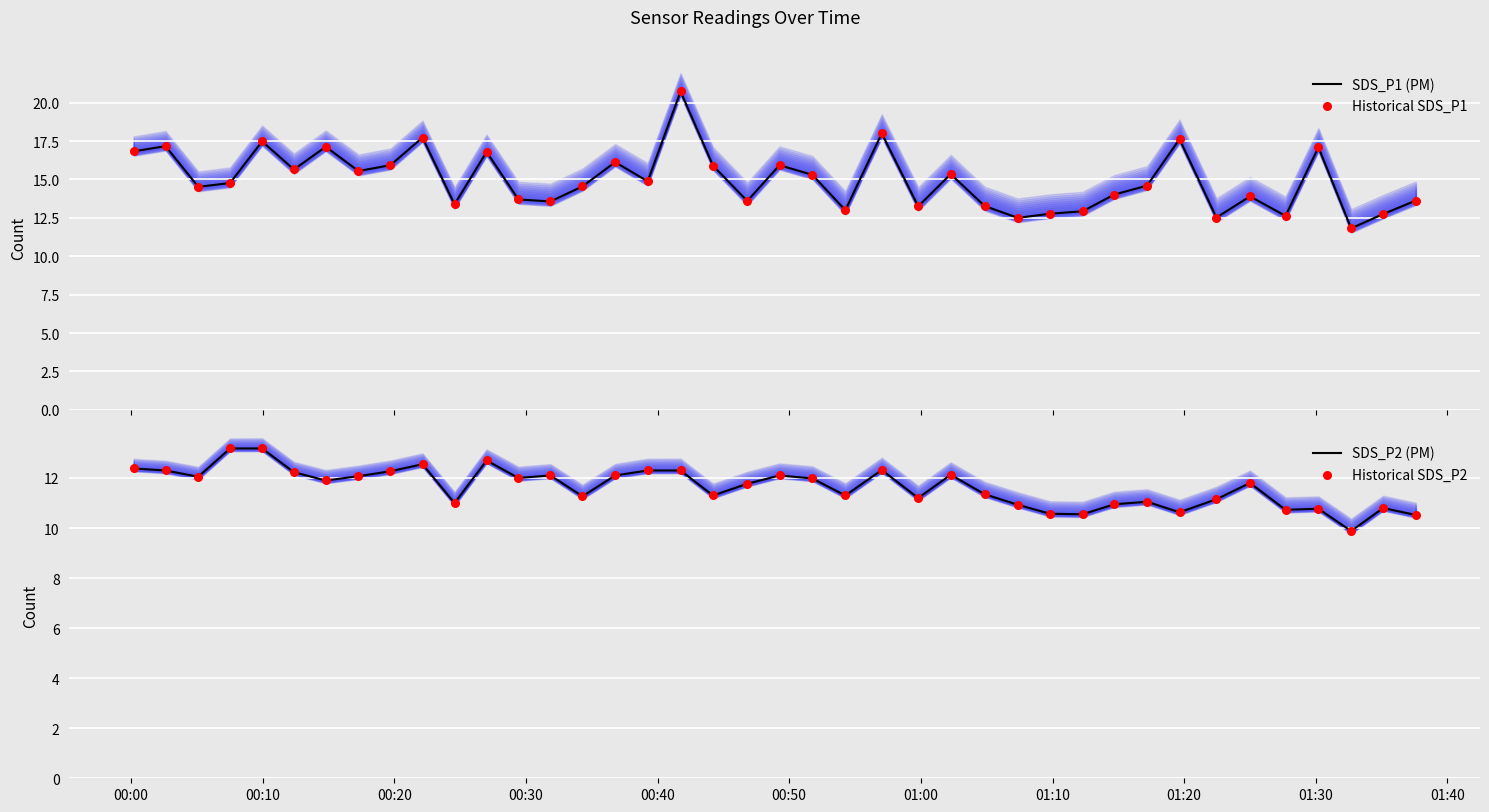

What is the minimum value for SDS_P2 (PM)?

9.9